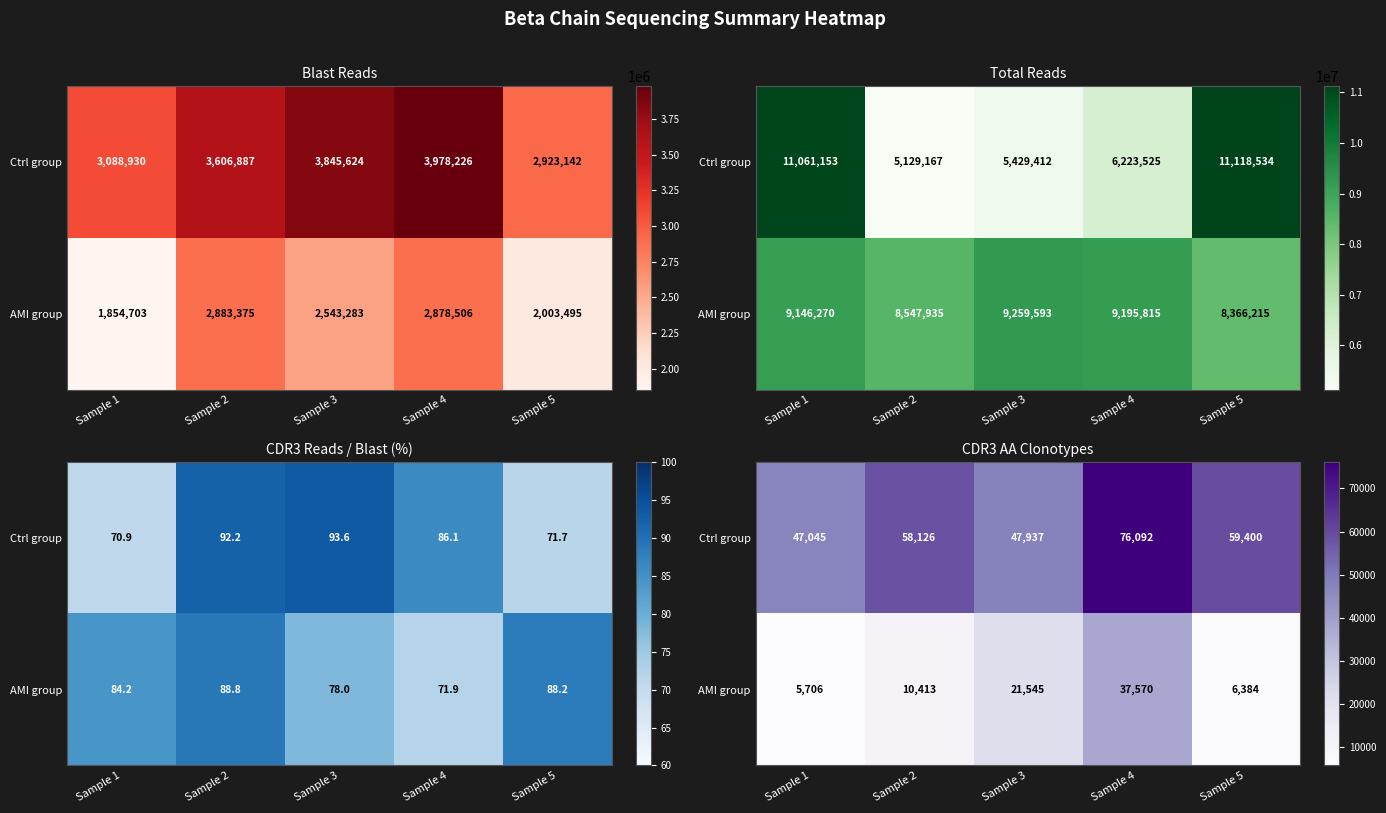

The value of AMI group at Sample 5 is 1668. True or false?

False